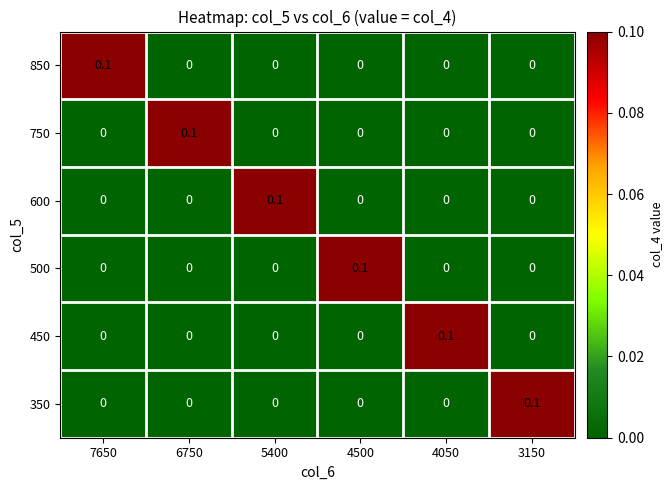

At how many categories does at least one series exceed 0?

6